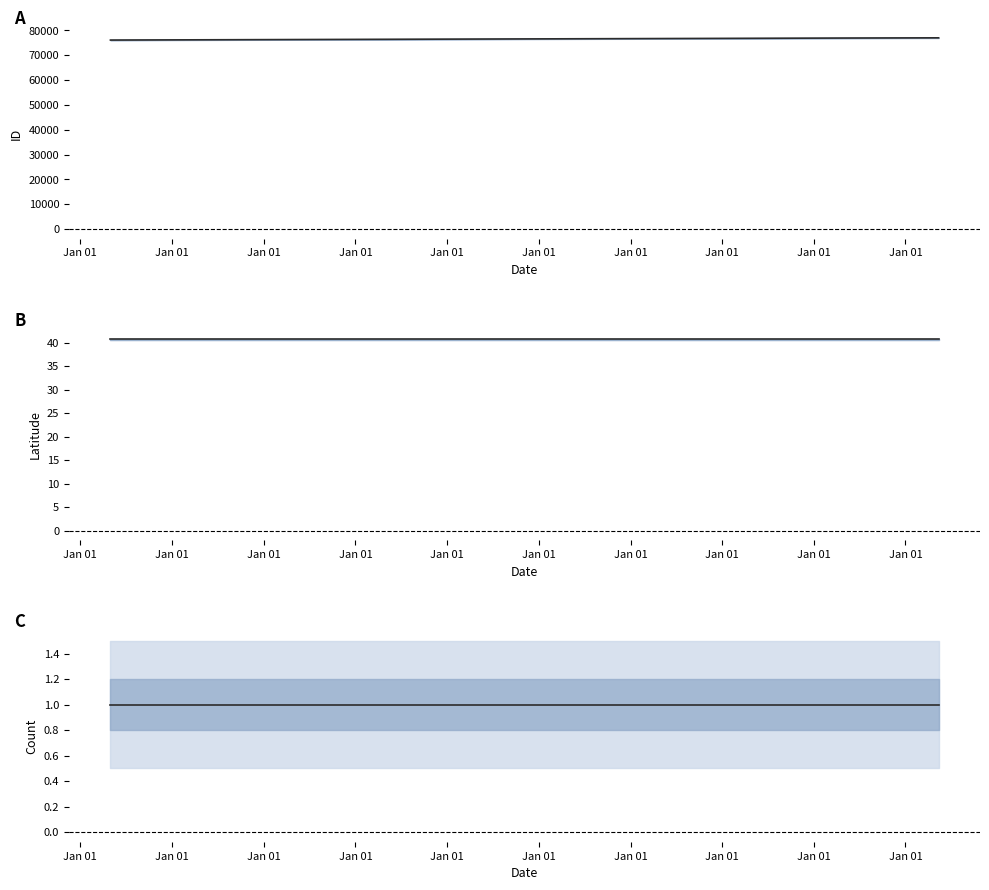

What is the maximum value shown in the chart?

77036.0